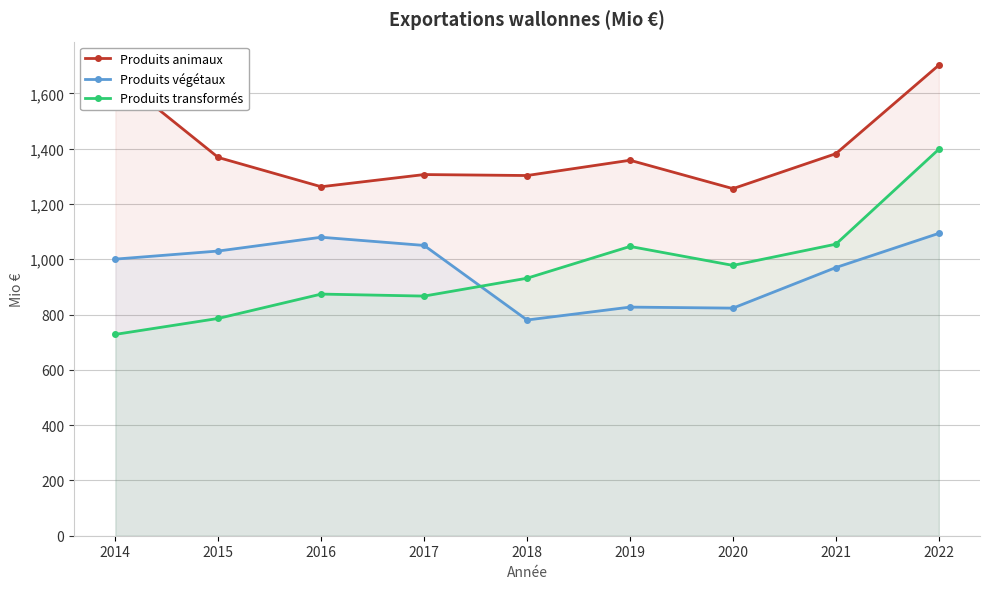

Which series ends up on top after the final intersection of Produits transformés and Produits végétaux?

Produits transformés